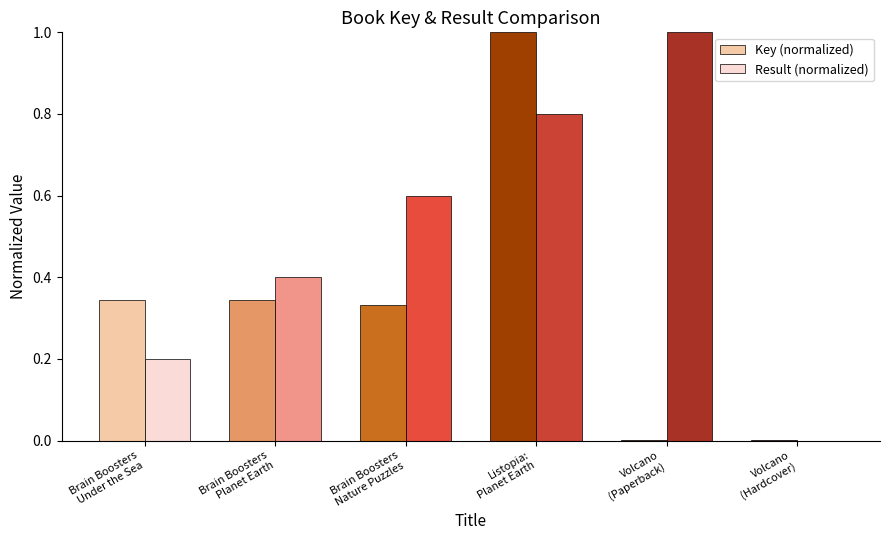

How many positive values does the Result (normalized) series have?

5